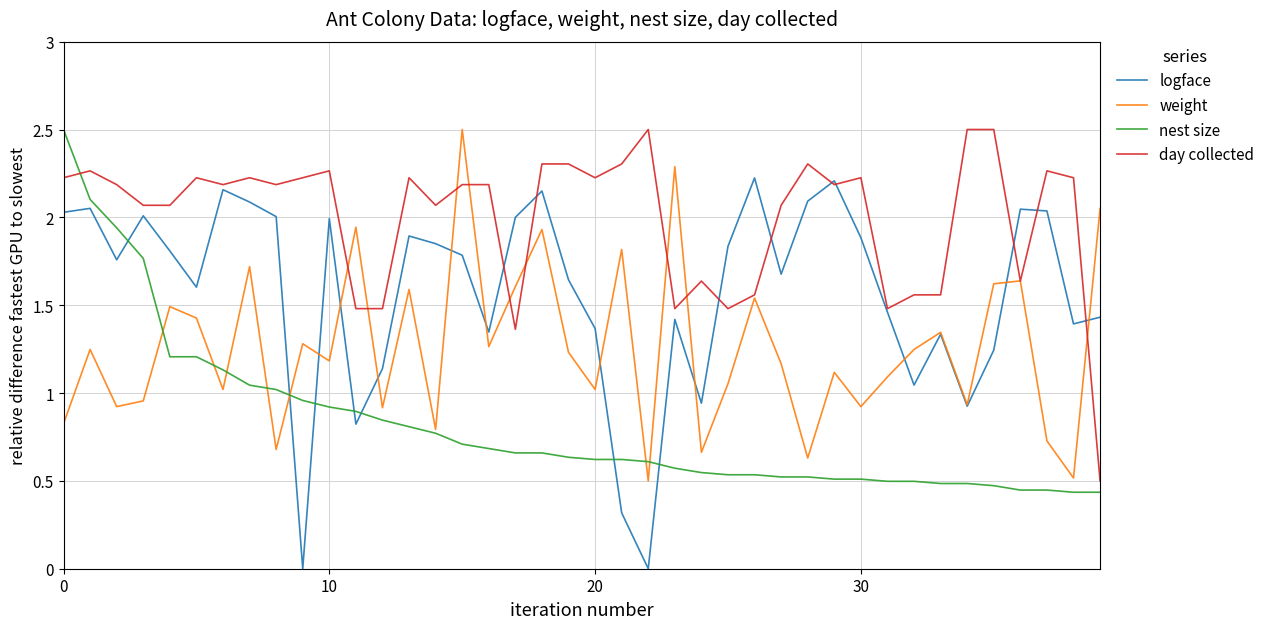

After their last crossing, which series has the higher values: weight or day collected?

weight